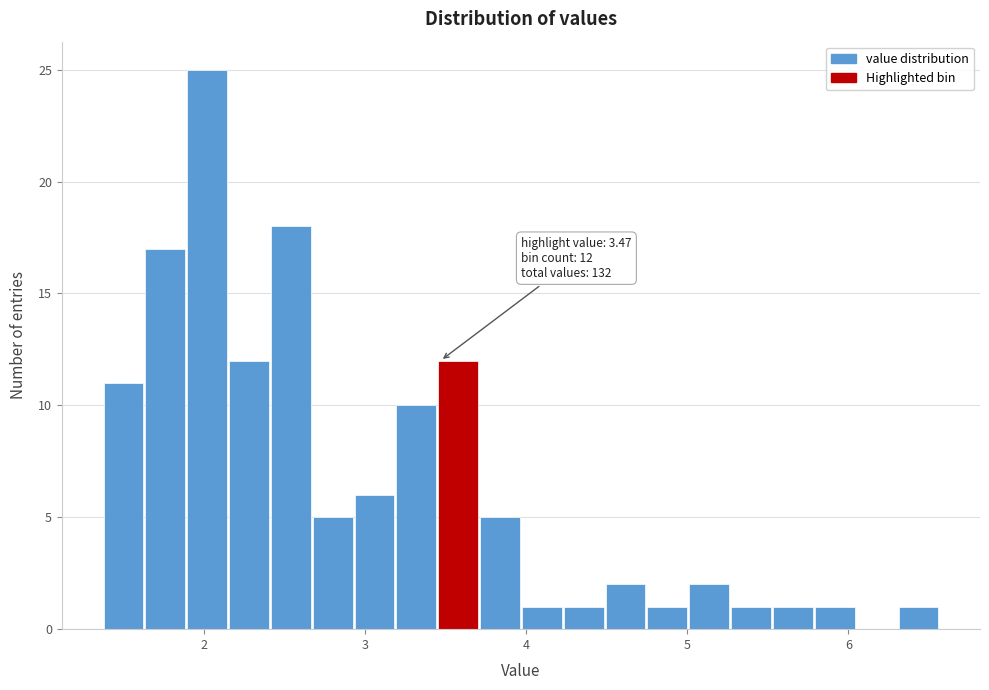

Around what value on the x-axis is the tallest bar? Give the approximate position of its centre, as read against the axis.

2.0